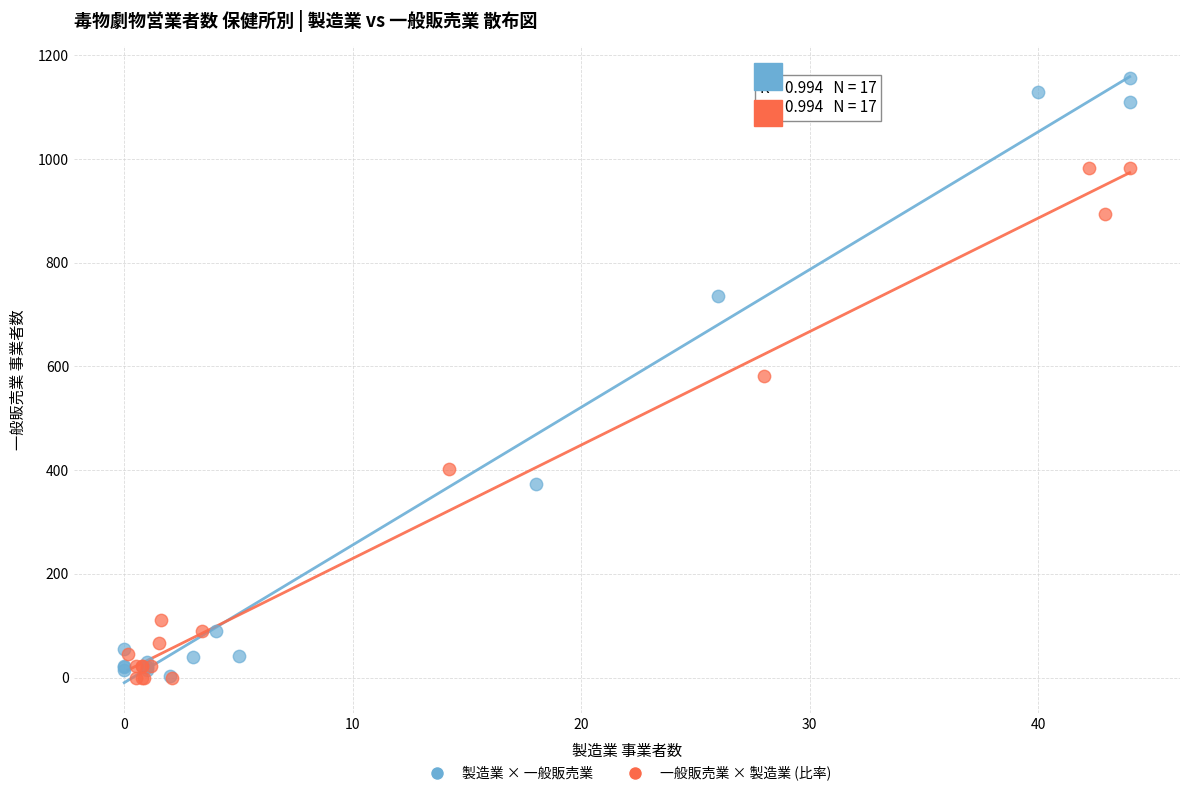

Which series has the widest spread of Y values?

製造業 × 一般販売業